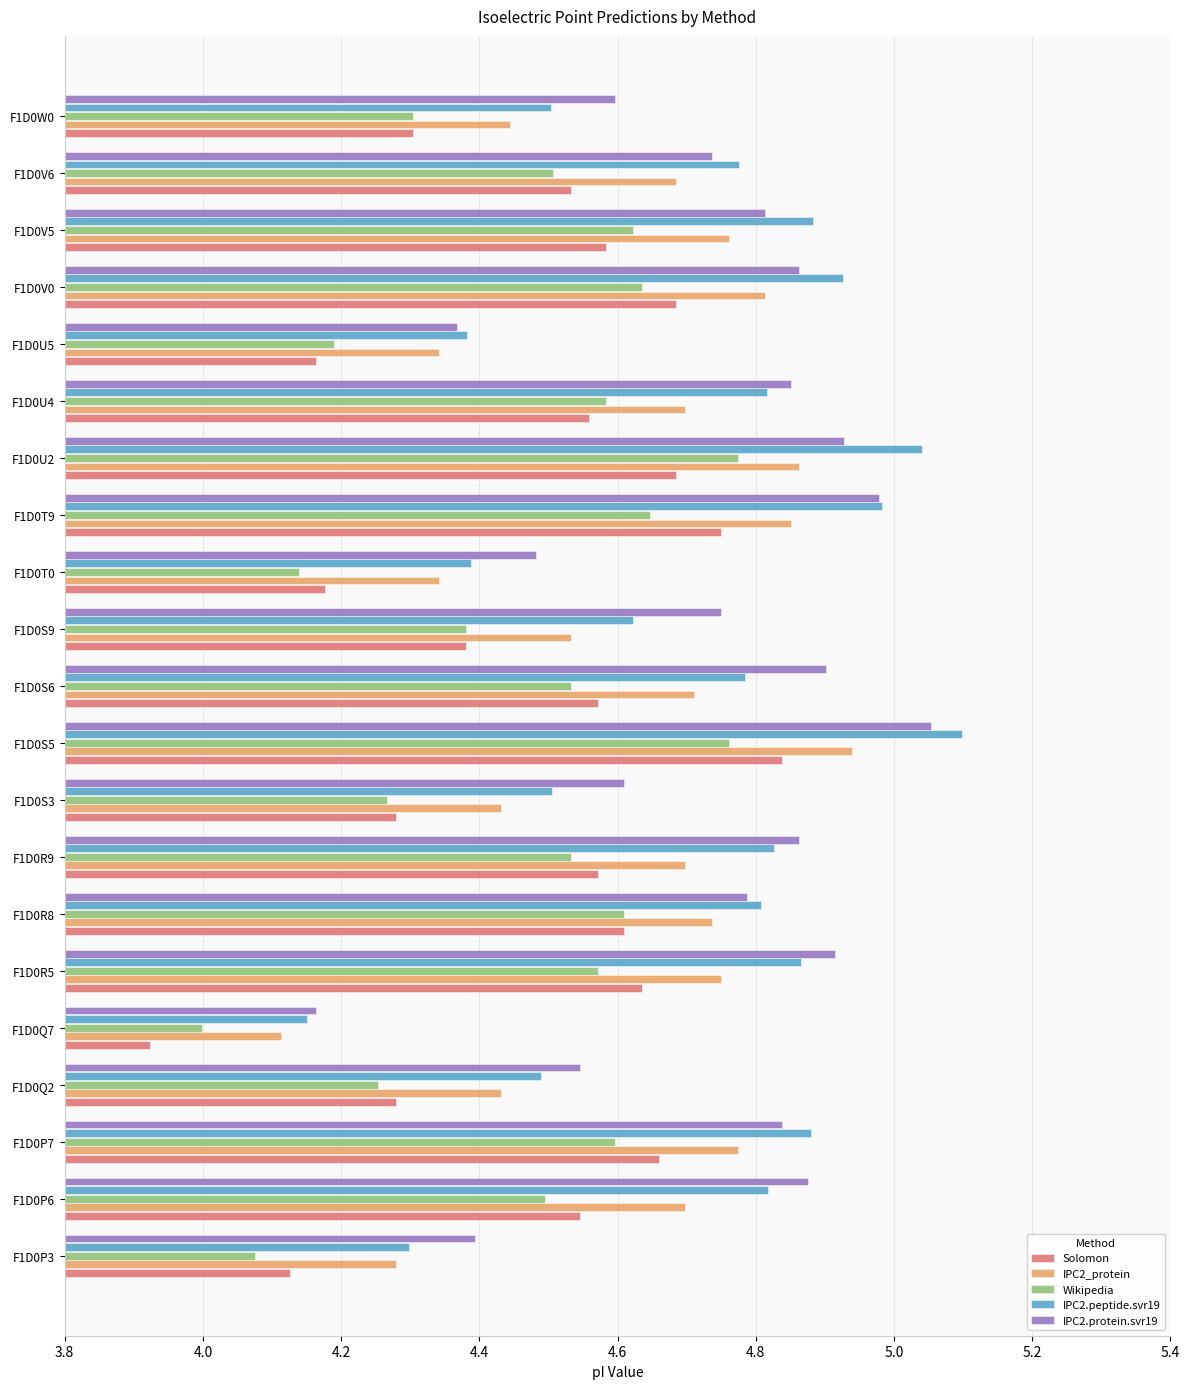

Which series has the widest spread of values?

IPC2.peptide.svr19